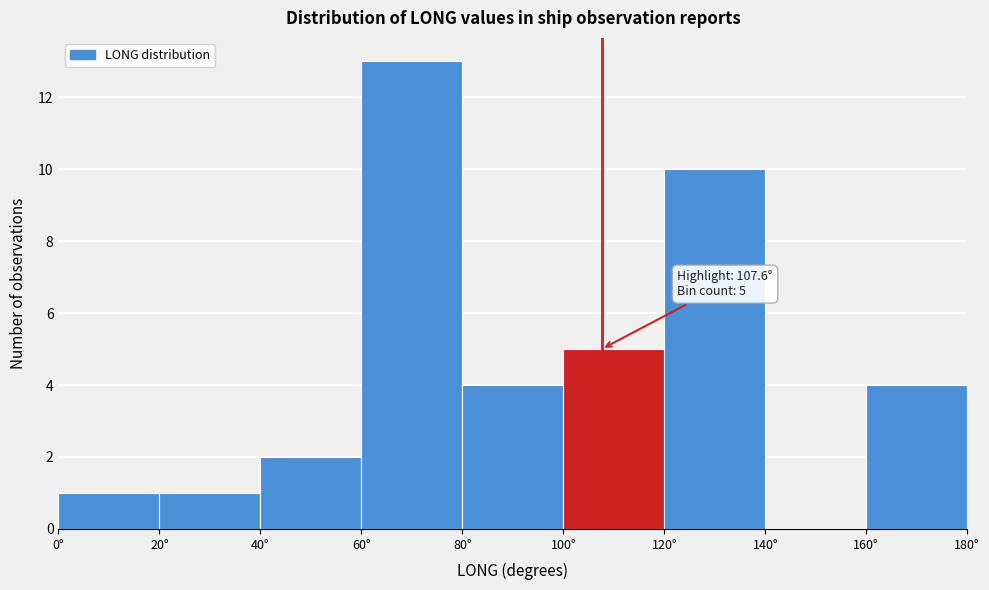

Which range on the x-axis has the tallest bar?

60 to 80